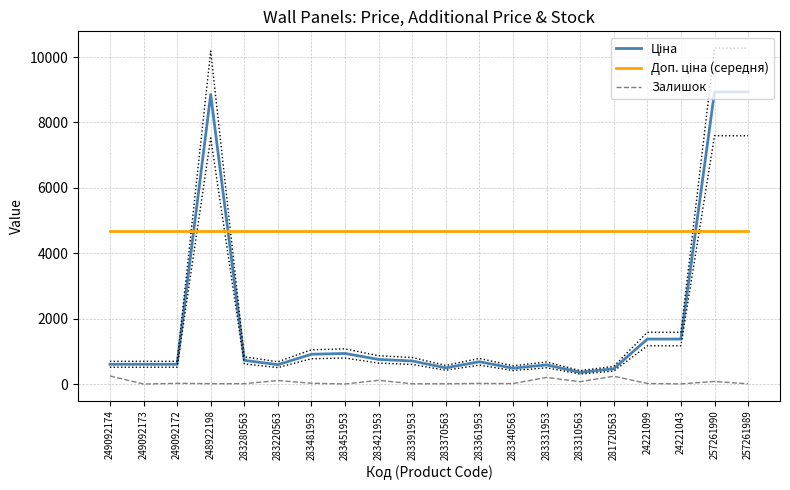

What is the sum of the Ціна values at 249092174 and 283331953?

1188.1